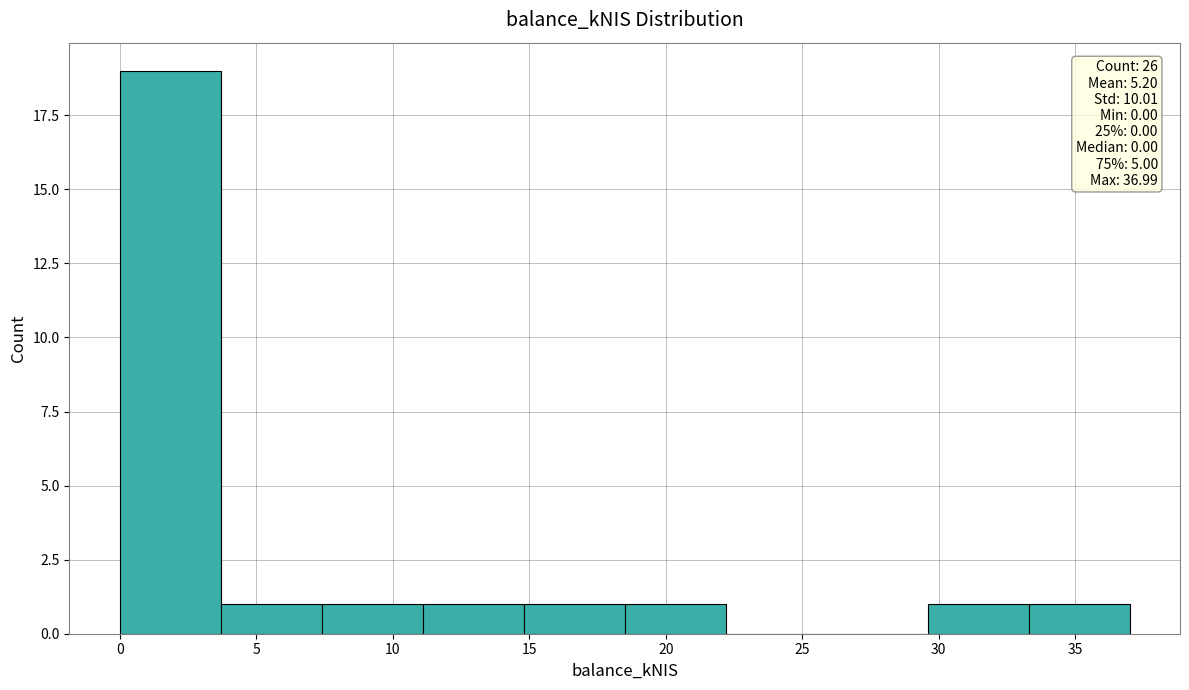

Which range on the x-axis has the tallest bar?

0.0 to 3.5